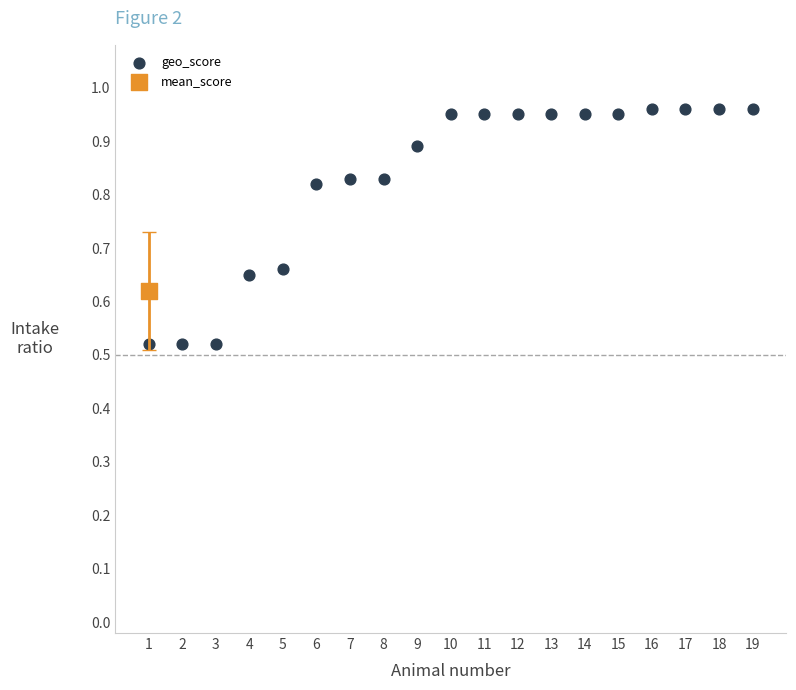

What are all the series names shown in the legend?

geo_score, mean_score